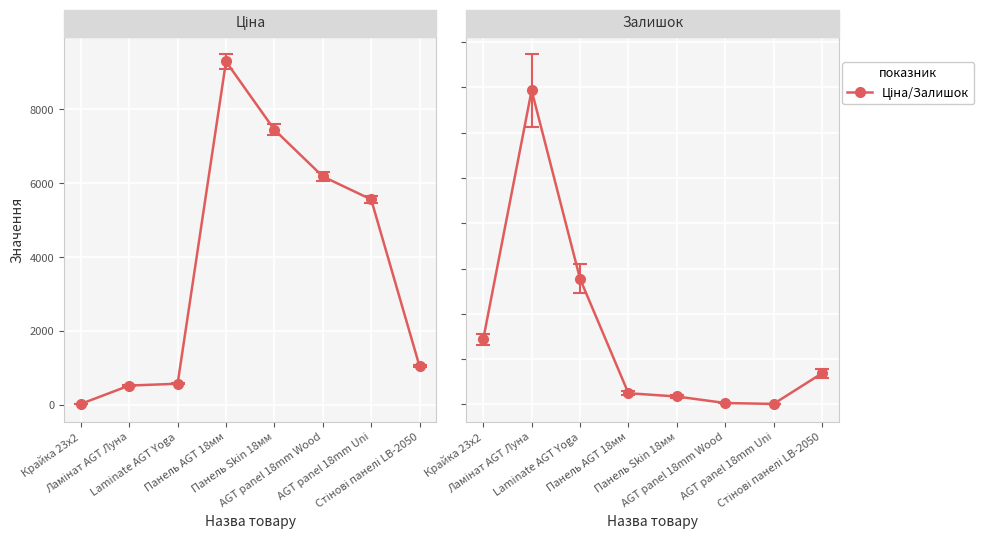

Reading left to right, what are all the values shown in this chart?

Ціна: 32.0	528.2	578.1	9290.5	7444.6	6182.6	5560.3	1048.4
Залишок: 360.0	1734.0	694.0	62.0	44.0	8.0	3.0	172.0